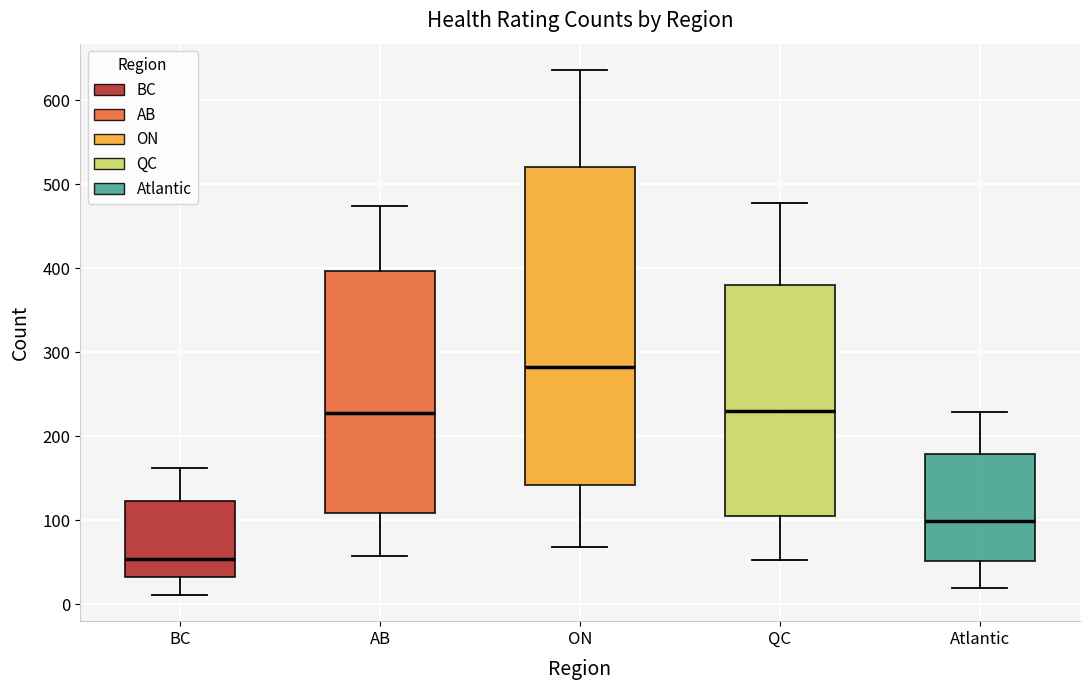

Where does the median line of the box for AB sit on the y-axis? The values are not printed on the chart, so give them approximately, as read against the axis.

230